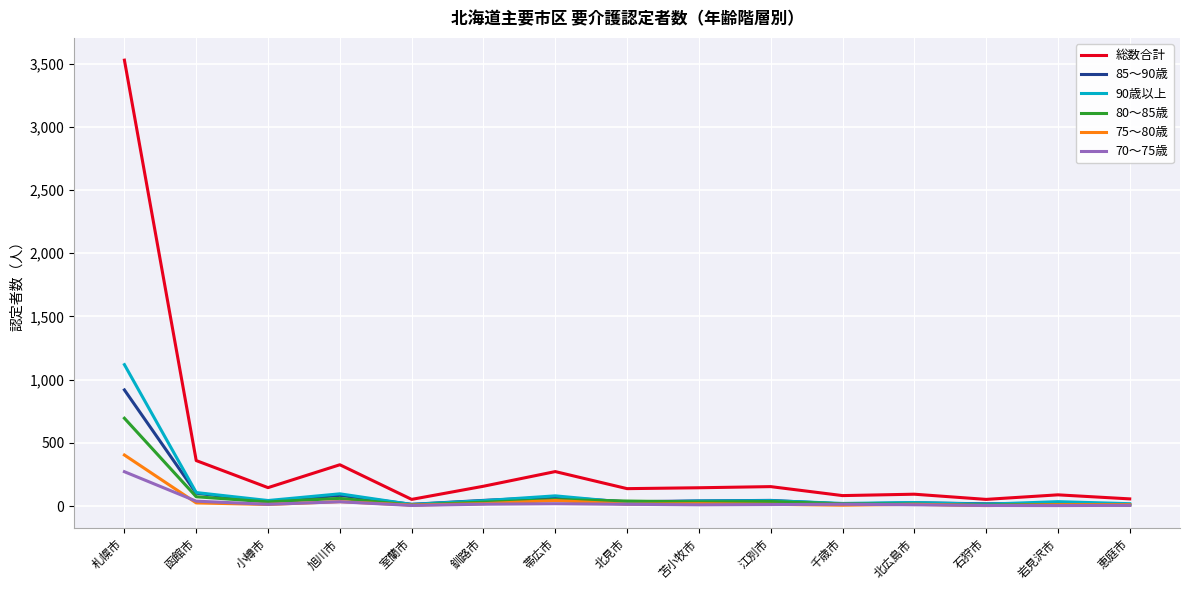

Between 札幌市 and 千歳市, which series saw the biggest shift?

総数合計